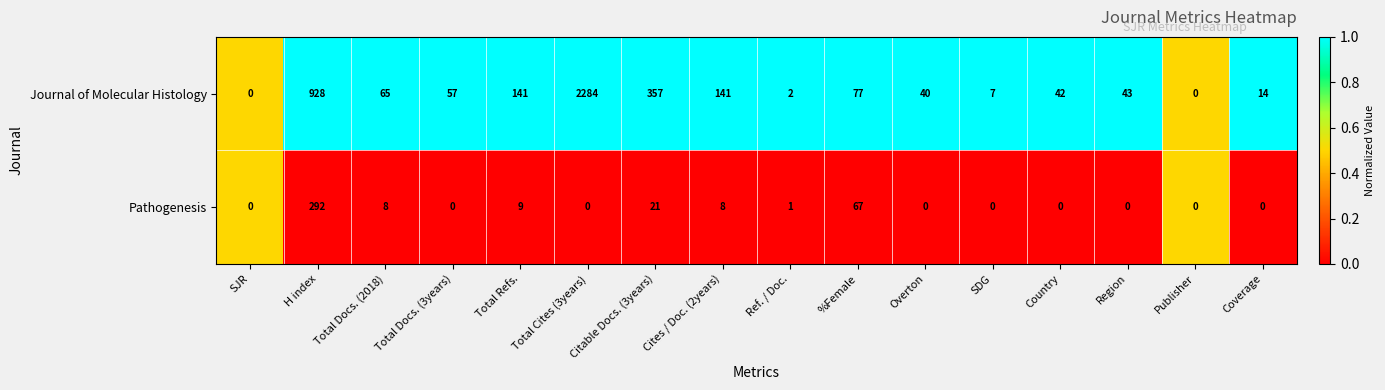

List the series in order of their overall mean, highest first.

Journal of Molecular Histology, Pathogenesis